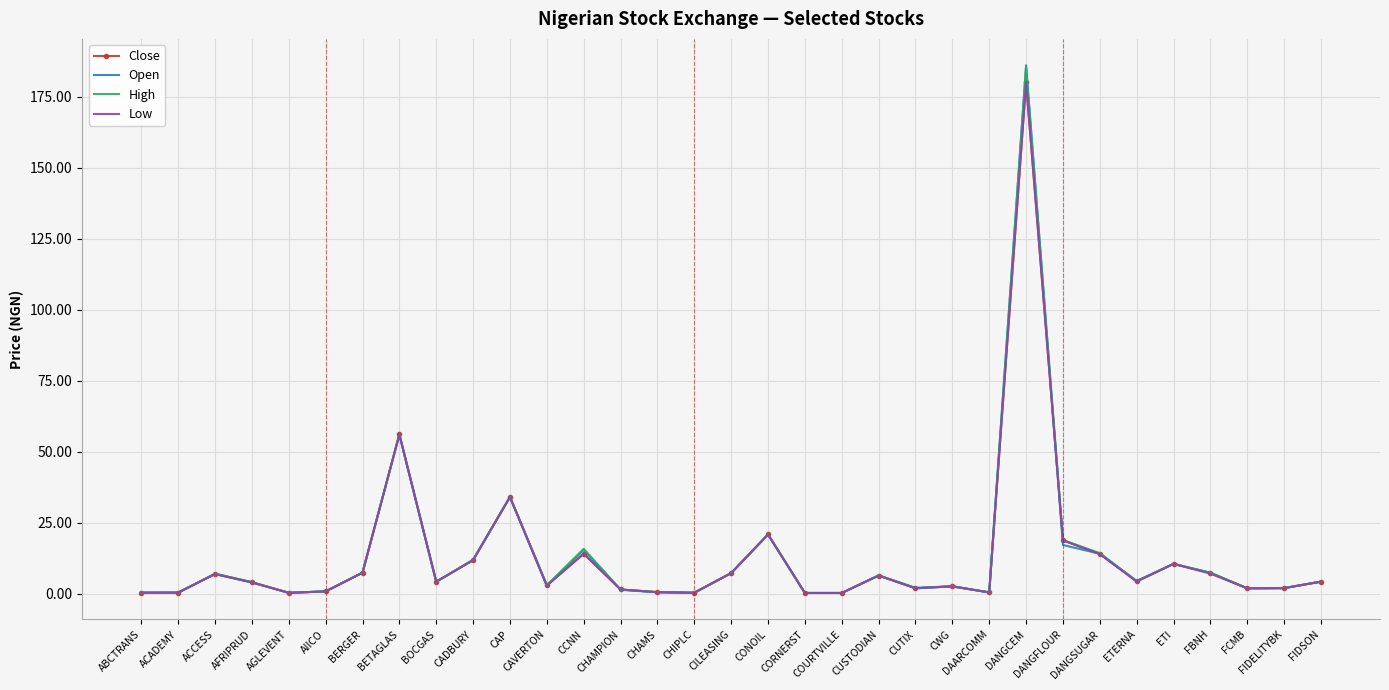

What is the smallest value displayed?

0.2